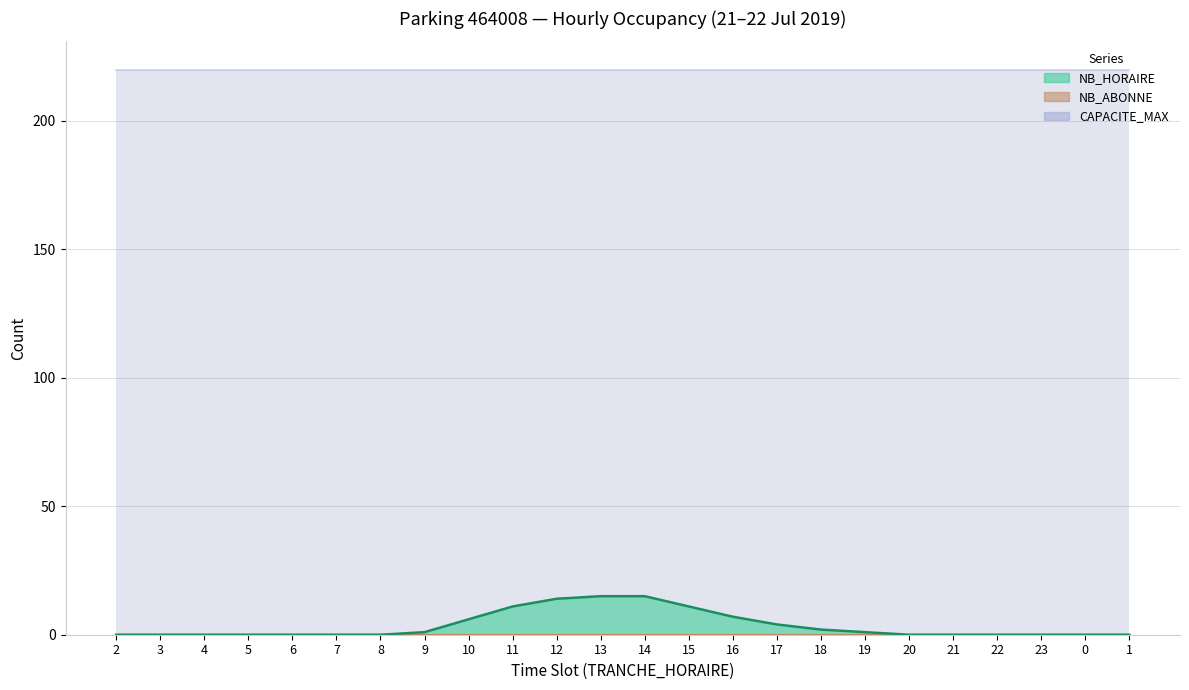

At how many categories does at least one series exceed 215?

24